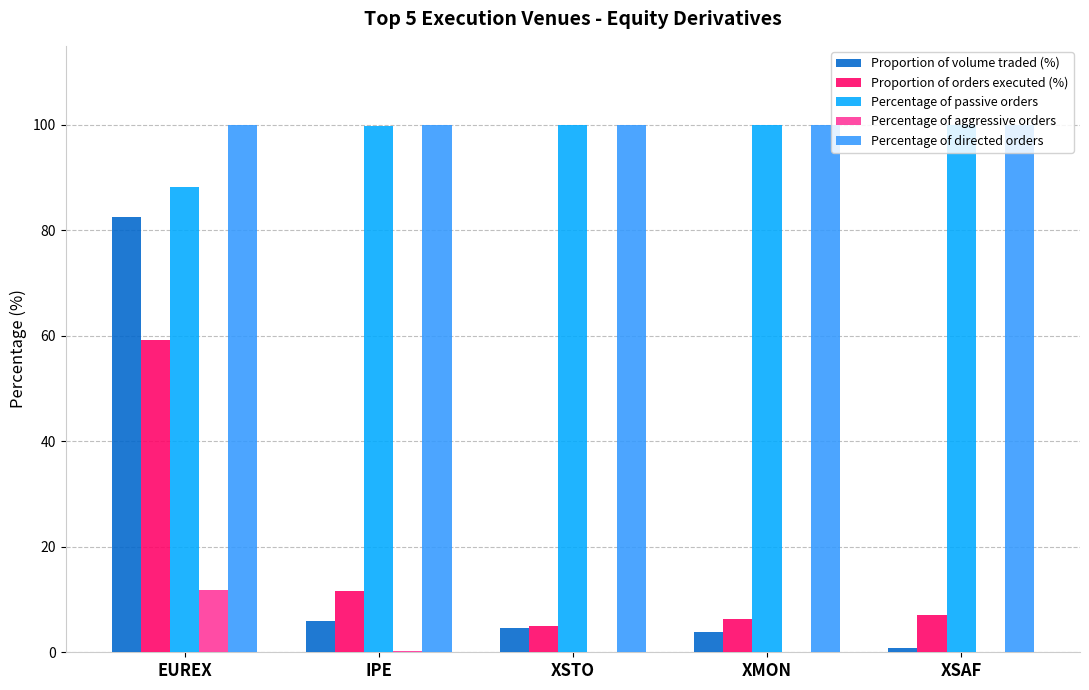

At which category is the sum across all series the highest?

EUREX